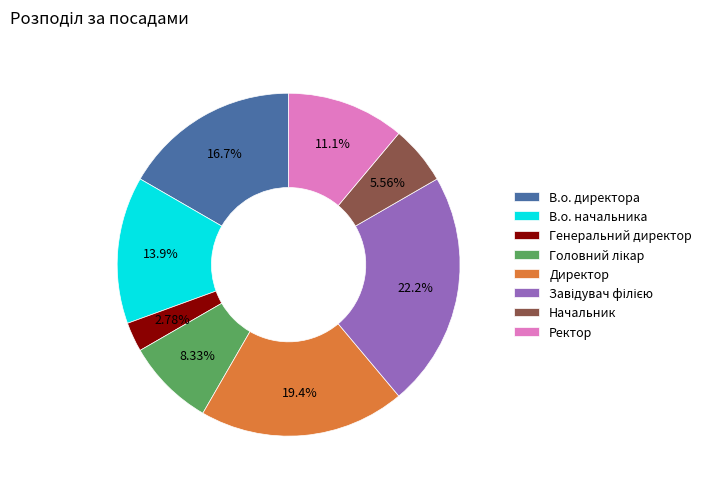

Is Начальник the majority of the pie?

No